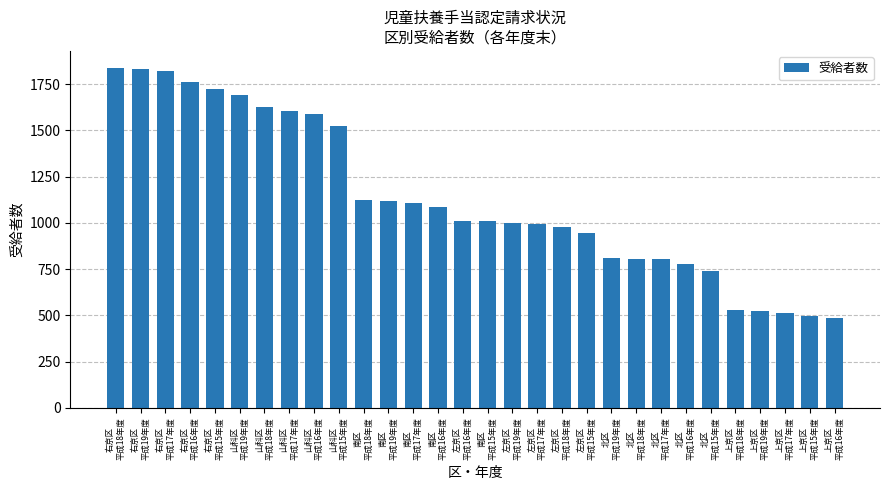

How many distinct data groups are displayed?

1